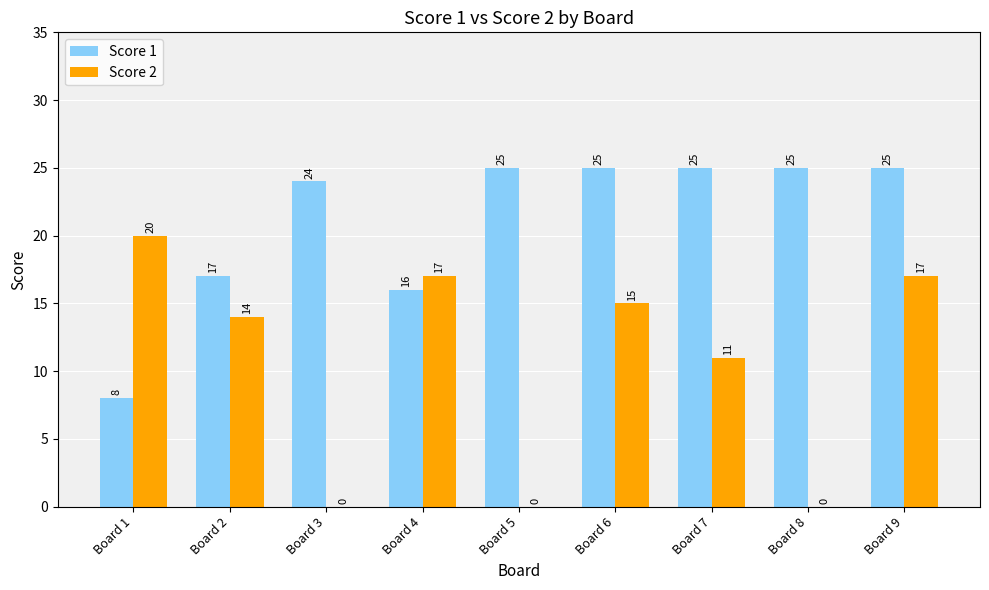

The Score 2 series shows 11 at Board 3. True or false?

False